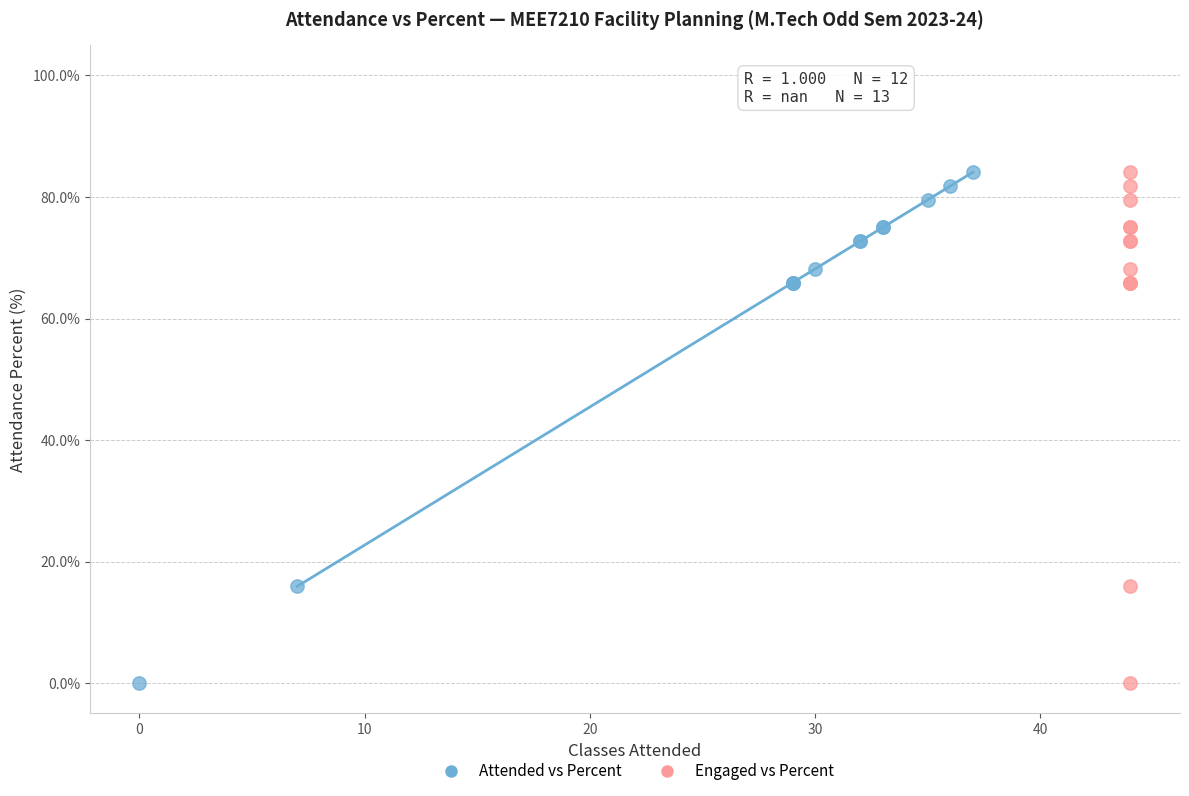

What are all the series names shown in the legend?

Attended vs Percent, Engaged vs Percent